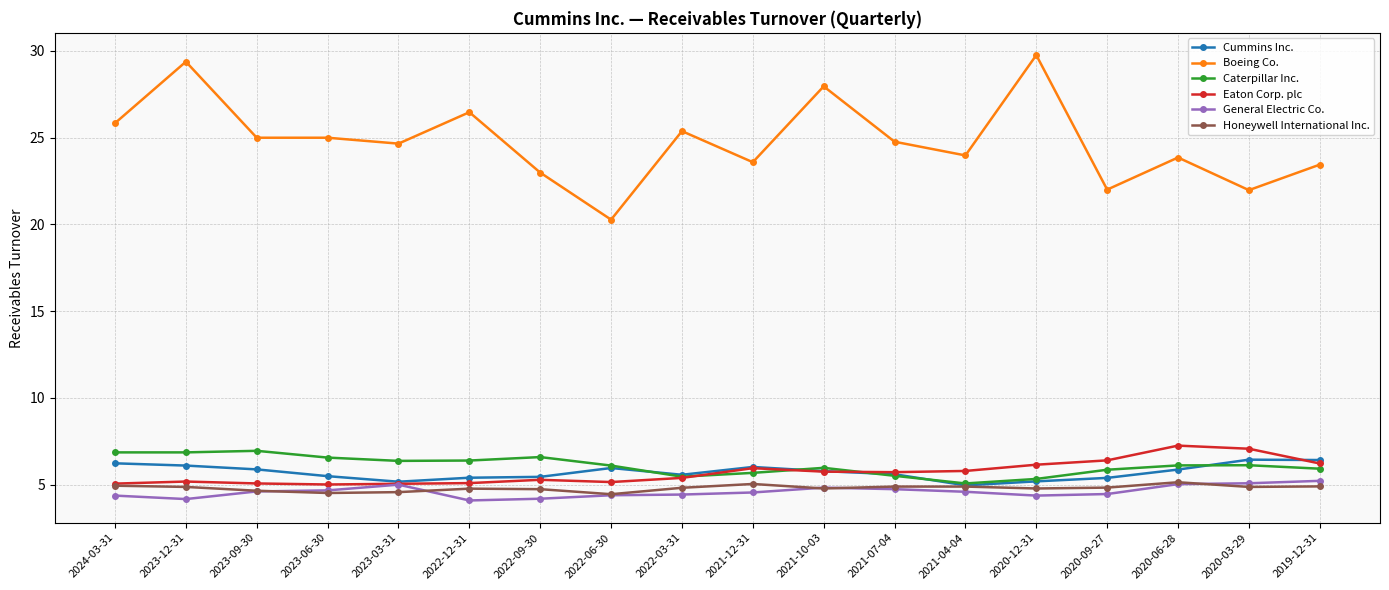

True or false: Boeing Co. and Cummins Inc. cross at least once.

False